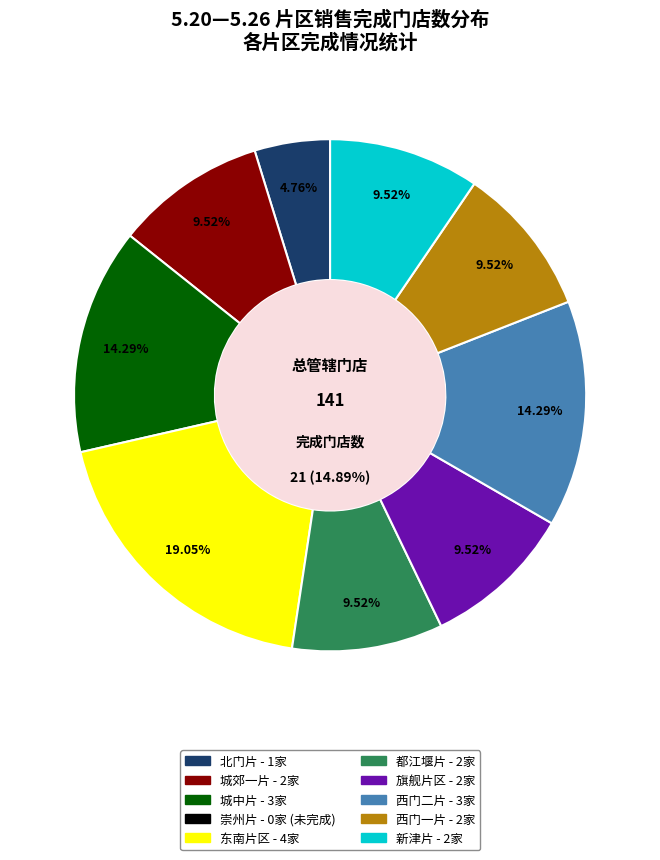

To the nearest percent, what portion does 旗舰片区 represent?

10%